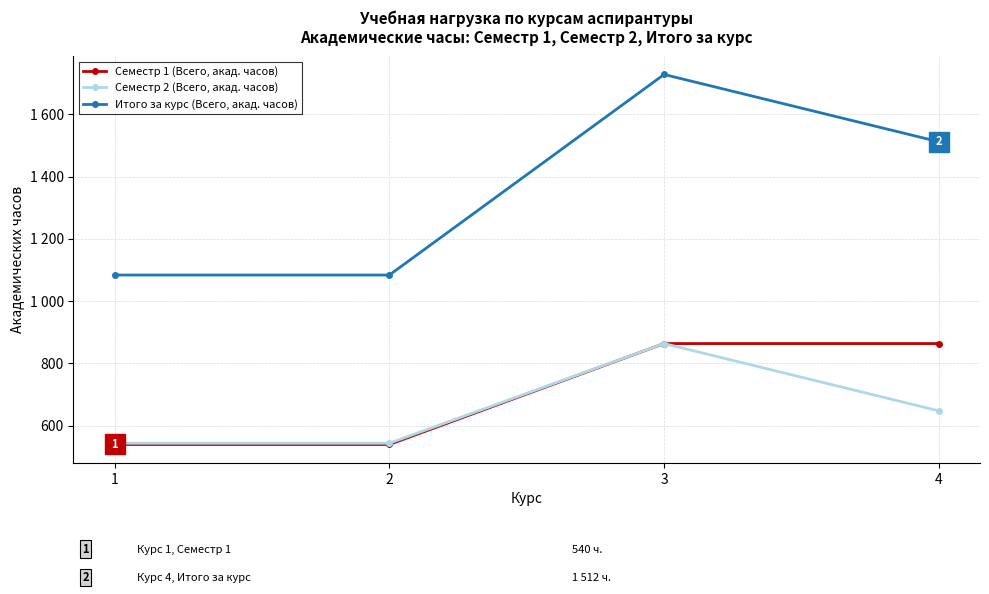

Between 2 and 4, which series saw the biggest shift?

Итого за курс (Всего, акад. часов)